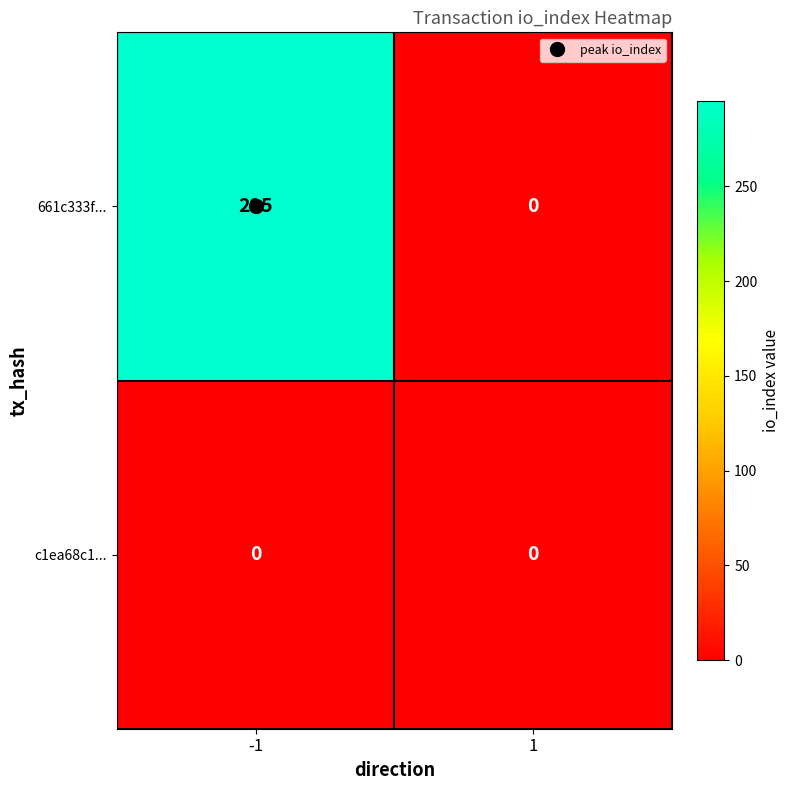

What value does the 661c333f... series have at -1?

295